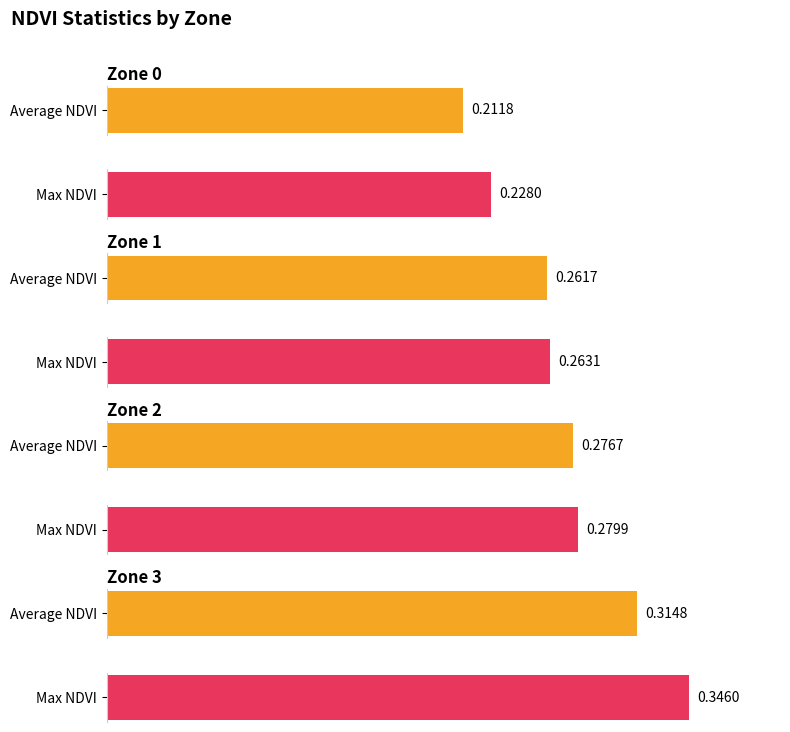

Between Zone 0 and Zone 3, which series saw the biggest shift?

Max NDVI